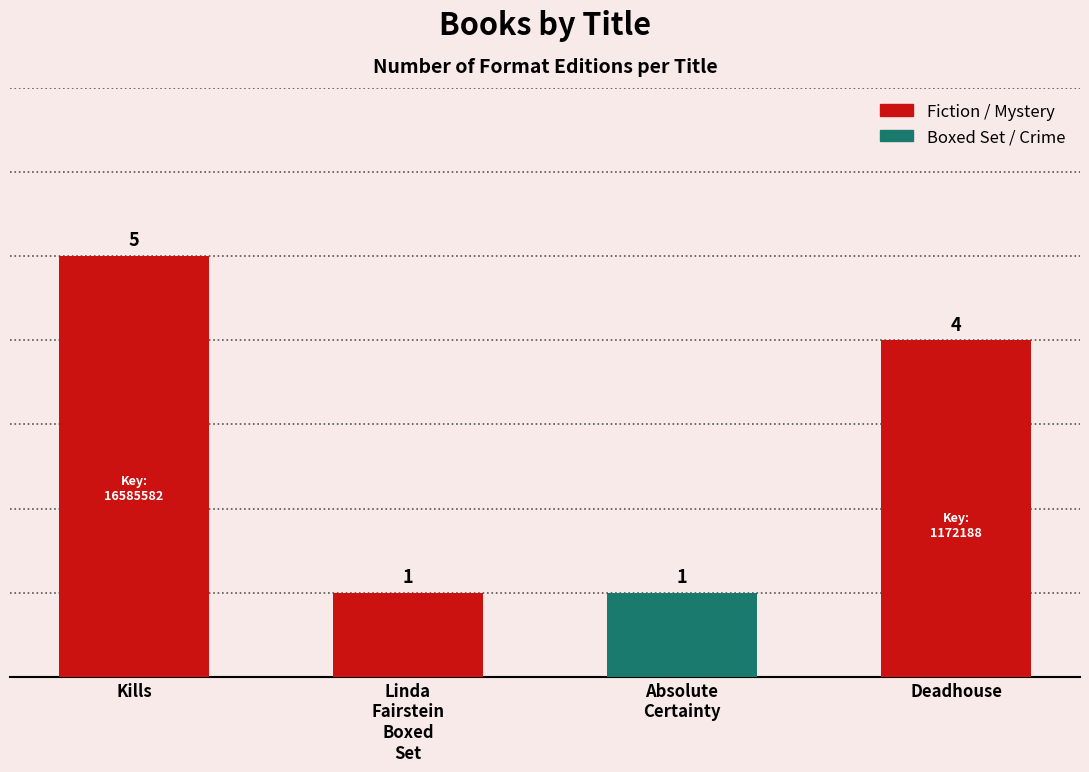

Is it true that the value at Kills is 5?

True